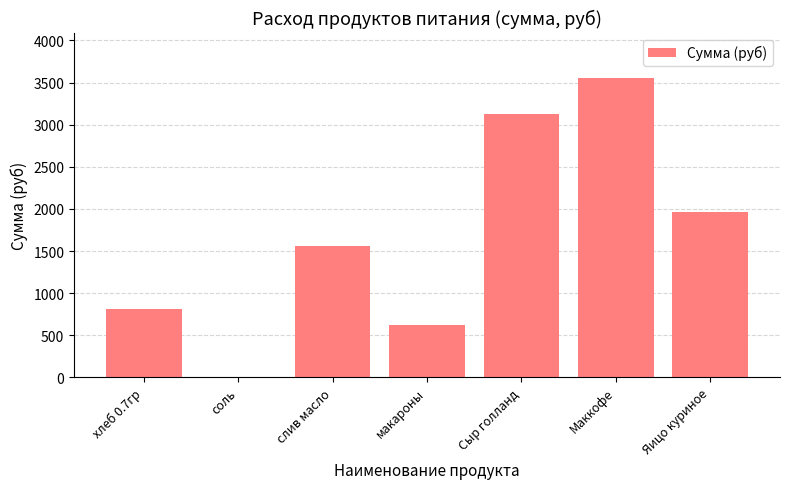

Reading left to right, what are all the values shown in this chart?

813.7	8.5	1562.4	623.0	3132.8	3560.0	1958.0